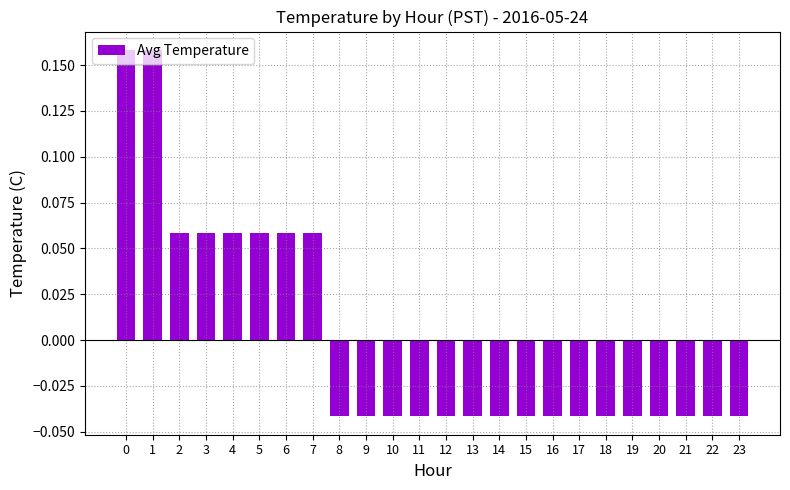

How many values are between 0 and 1?

8